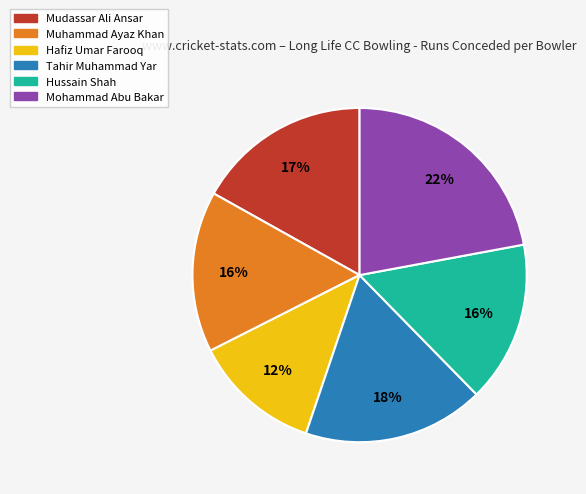

Is the sum of Tahir Muhammad Yar and Muhammad Ayaz Khan greater than half?

No